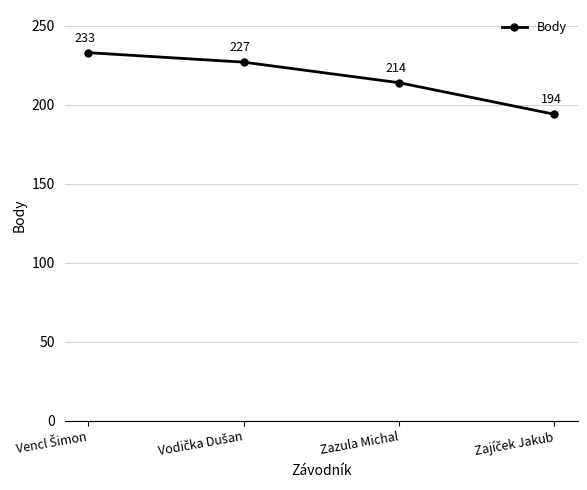

What is the value of the 3rd point from the left?

214